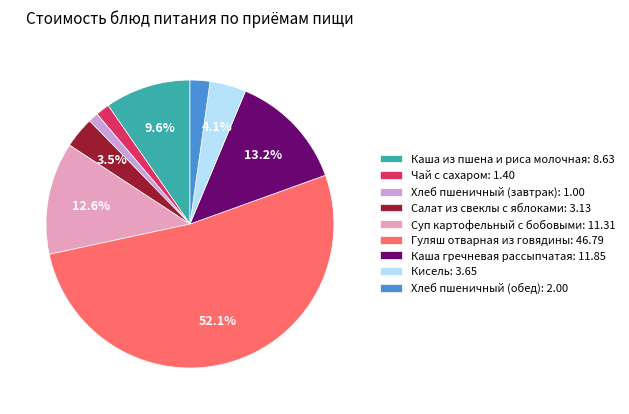

Which has a higher value, Гуляш отварная из говядины: 46.79 or Салат из свеклы с яблоками: 3.13?

Гуляш отварная из говядины: 46.79